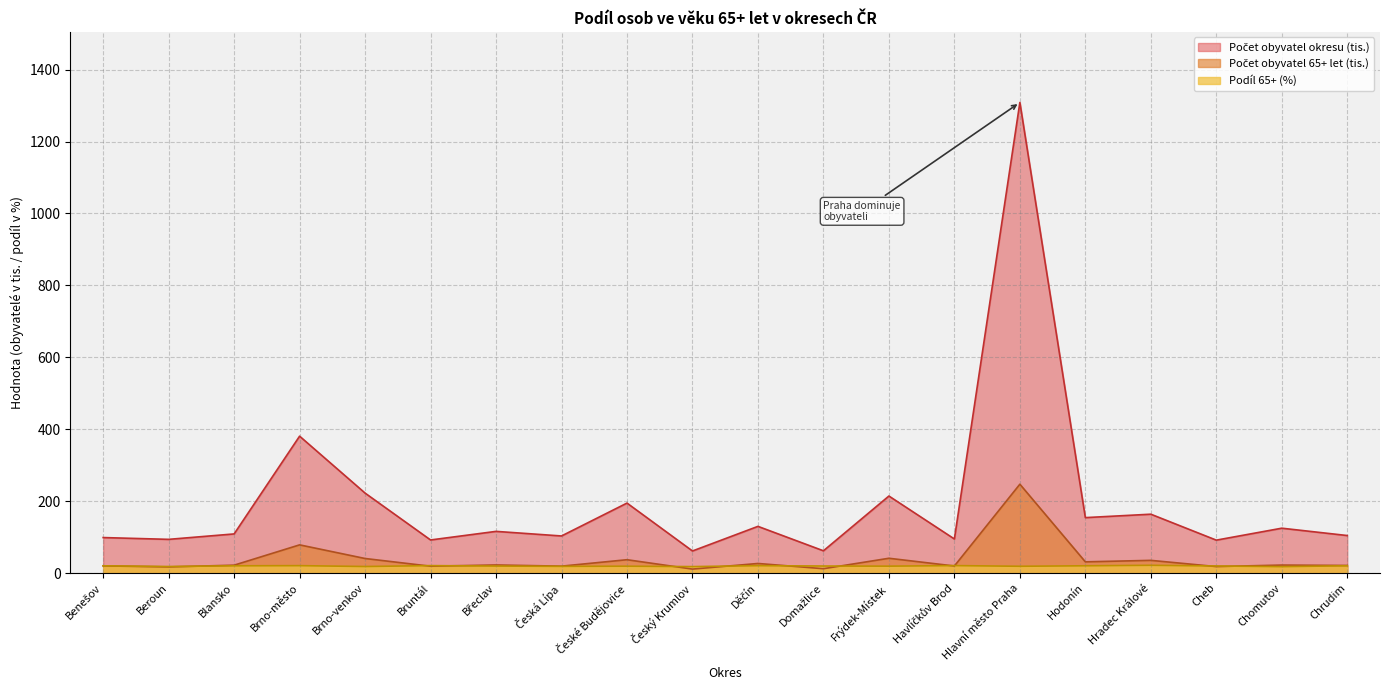

How many interior local peaks does the Počet obyvatel 65+ let series have?

8